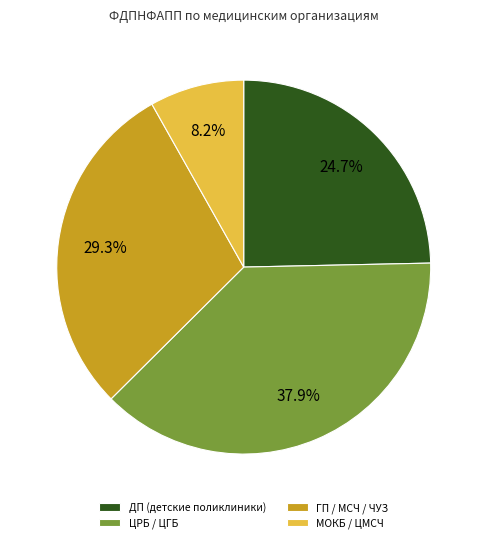

Does ГП / МСЧ / ЧУЗ represent more than half of the total?

No